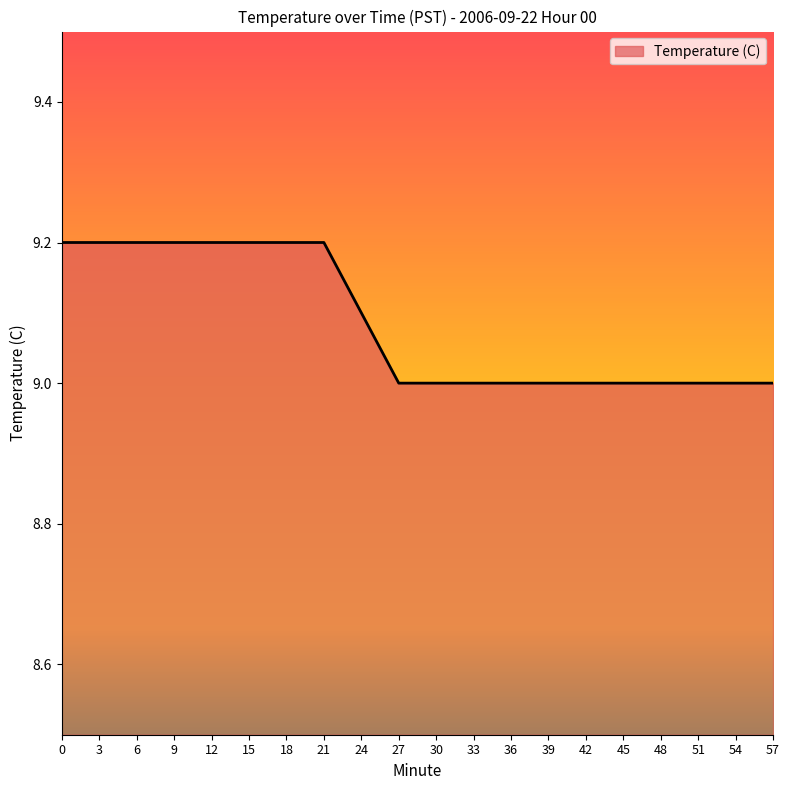

Approximately how many times larger is the value at 30 compared to 12?

1.0